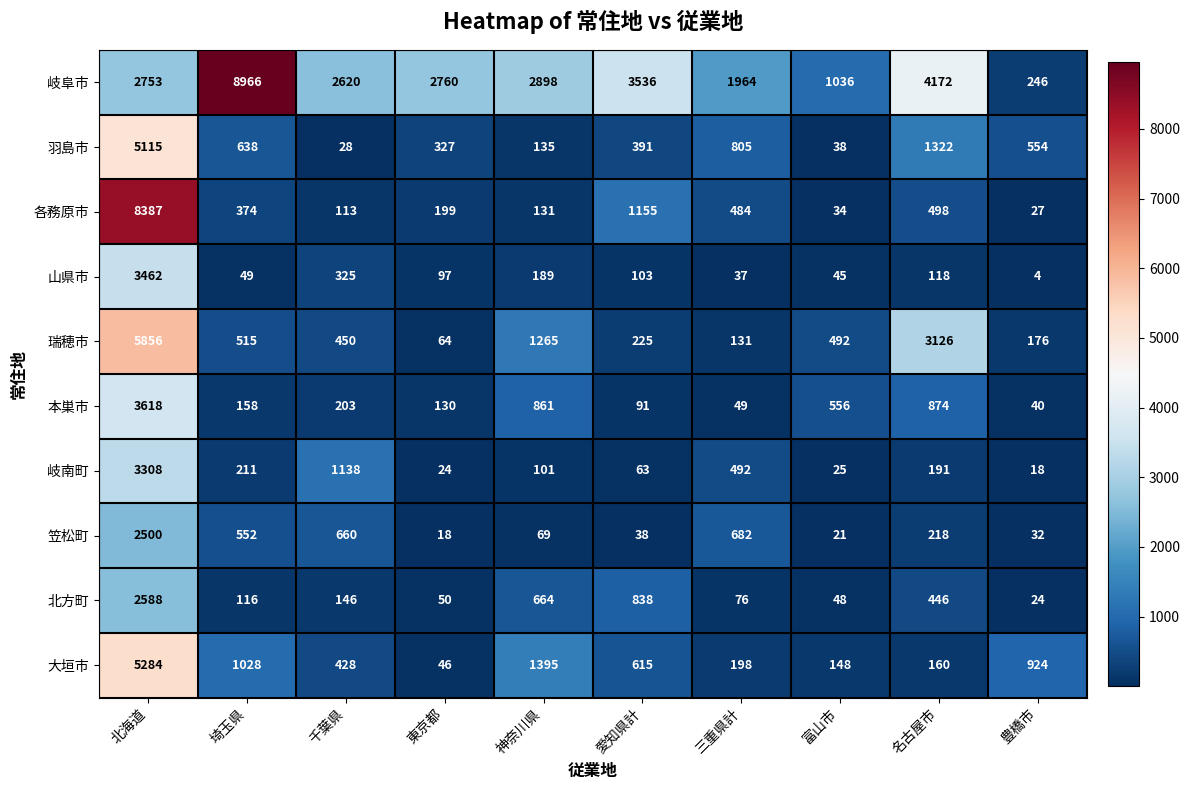

At how many categories does at least one series exceed 5968?

2